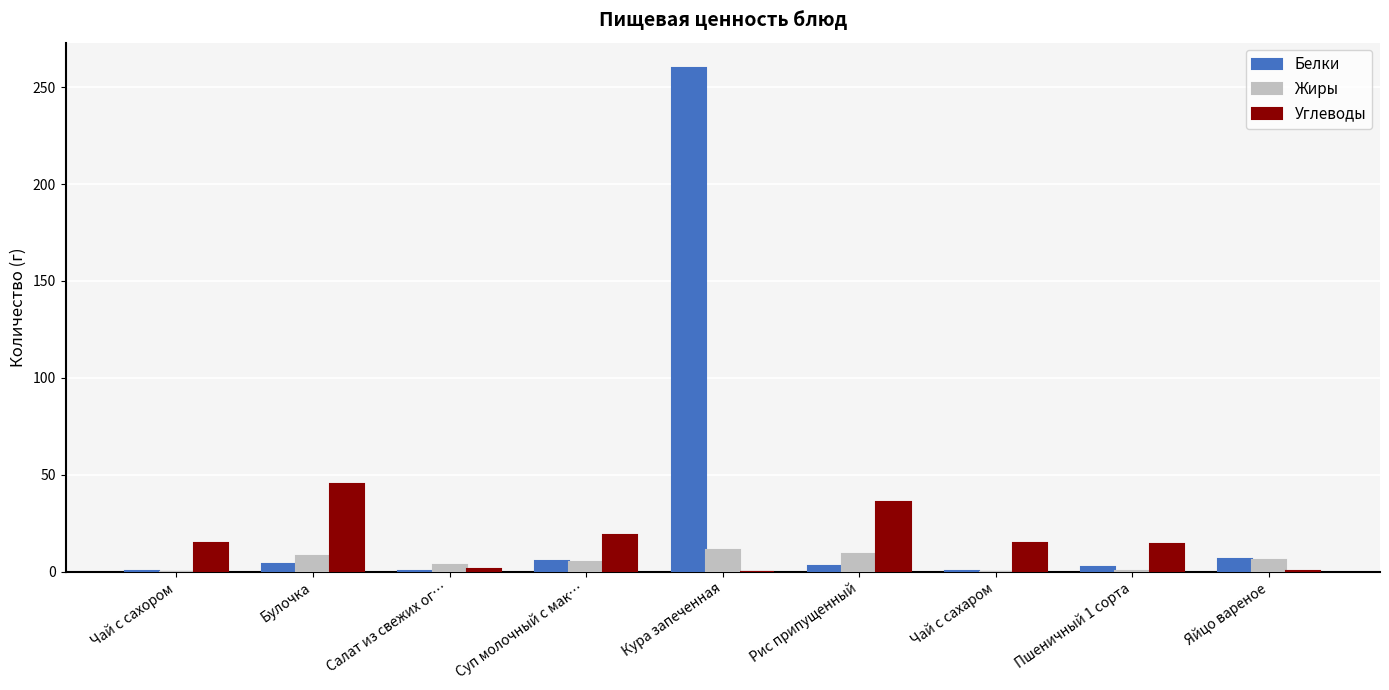

What is the maximum value for Белки?

260.0